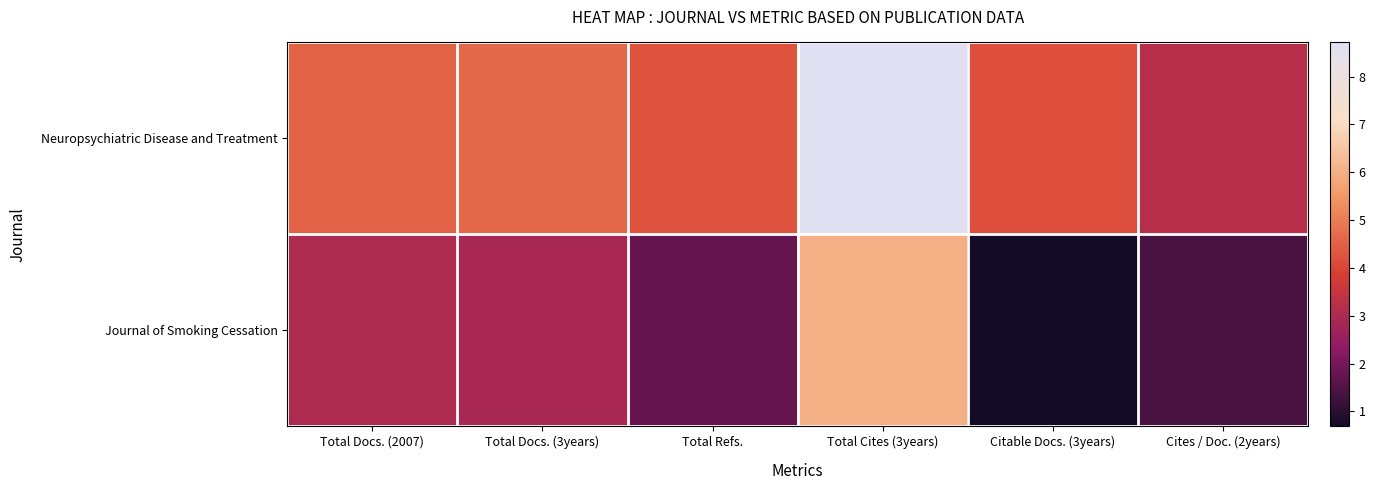

How many distinct data groups are displayed?

2